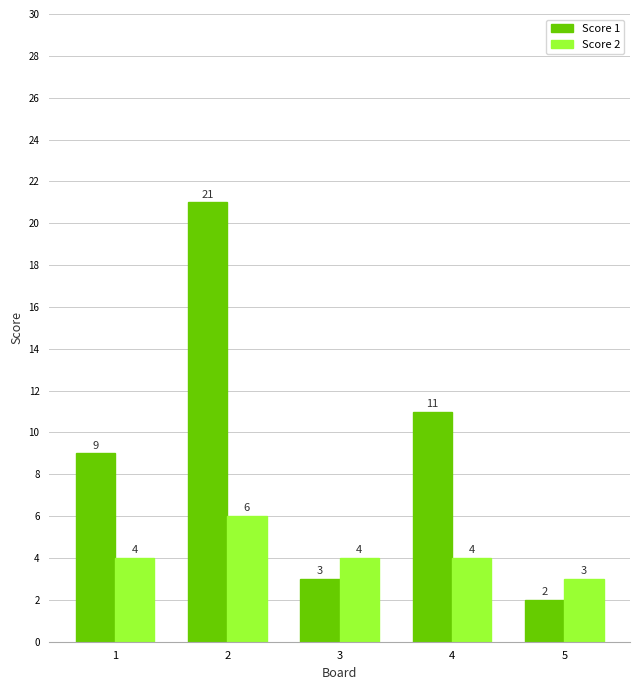

Which series has the largest total across all categories?

Score 1